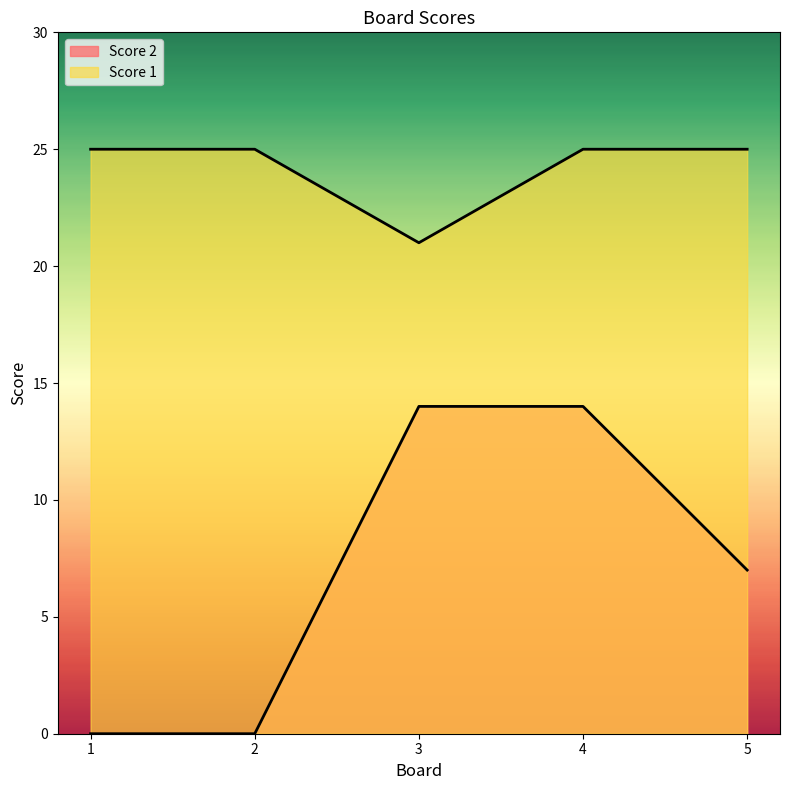

At which category is the sum across all series the highest?

4